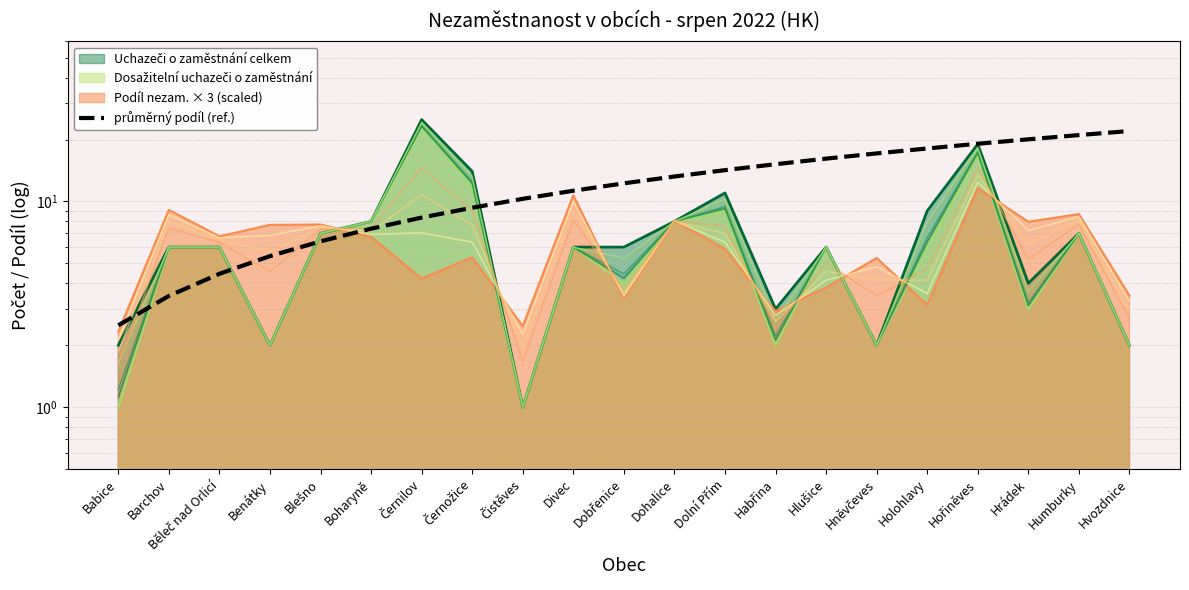

What position from the right is Běleč nad Orlicí?

19